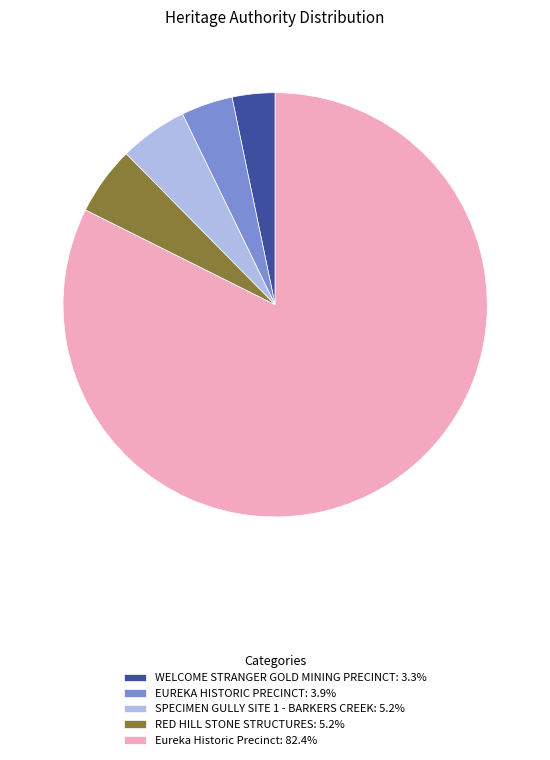

What is the ratio of the value at RED HILL STONE STRUCTURES: 5.2% to the value at WELCOME STRANGER GOLD MINING PRECINCT: 3.3%?

1.6